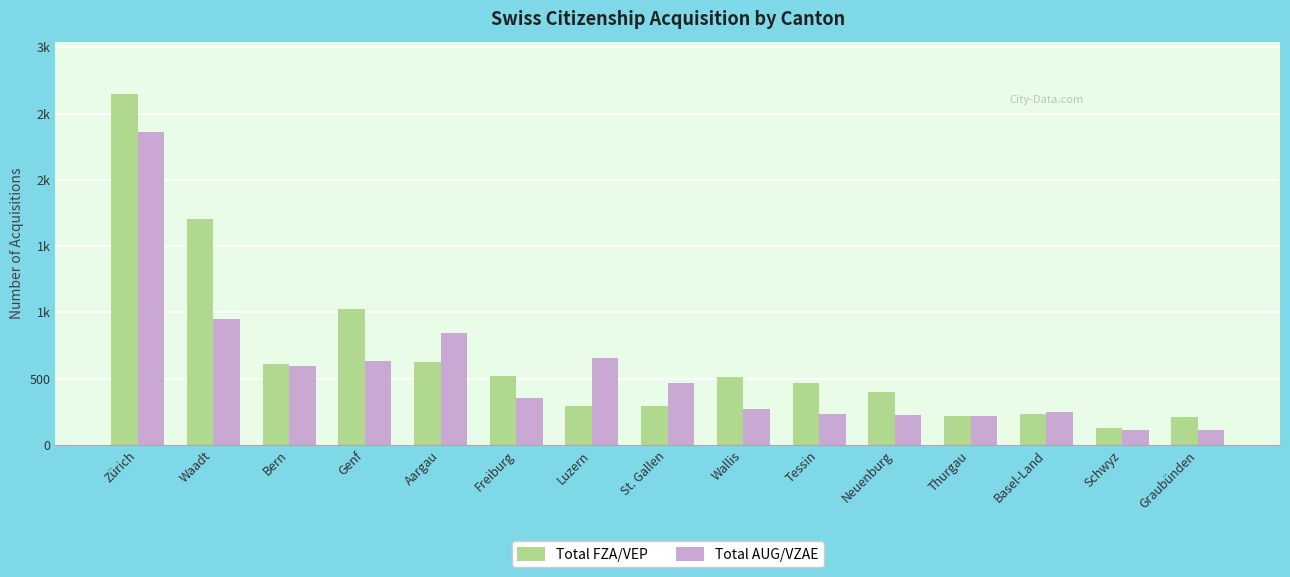

What is the label of the 14th bar from the left?

Schwyz